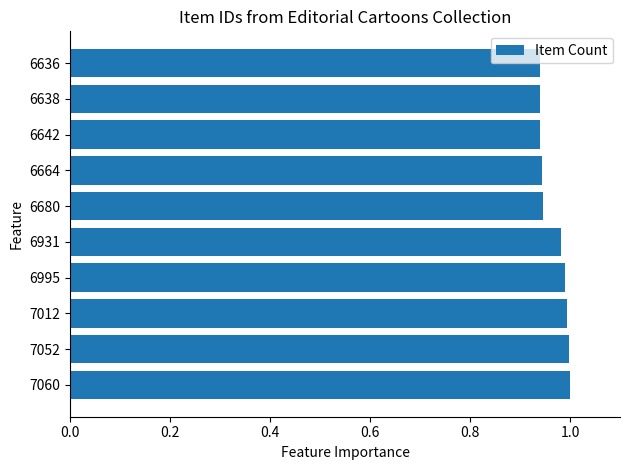

What is the sum of the values at 7012 and 6638?

1.9